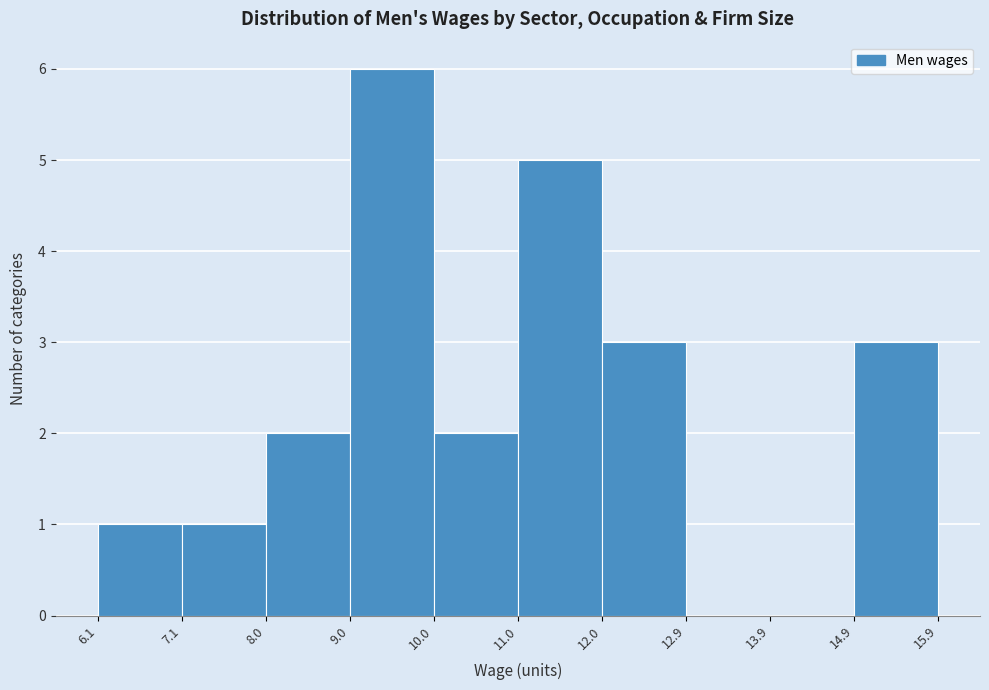

Reading left to right, transcribe this chart: for each bar, give the range it covers on the x-axis and its height. The values are not printed on the chart, so give them approximately, as read against the axis.

6.1 to 7.1: 1
7.1 to 8.0: 1
8.0 to 9.0: 2
9.0 to 10.0: 6
10.0 to 11.0: 2
11.0 to 12.0: 5
12.0 to 12.9: 3
12.9 to 13.9: 0
13.9 to 14.9: 0
14.9 to 15.9: 3